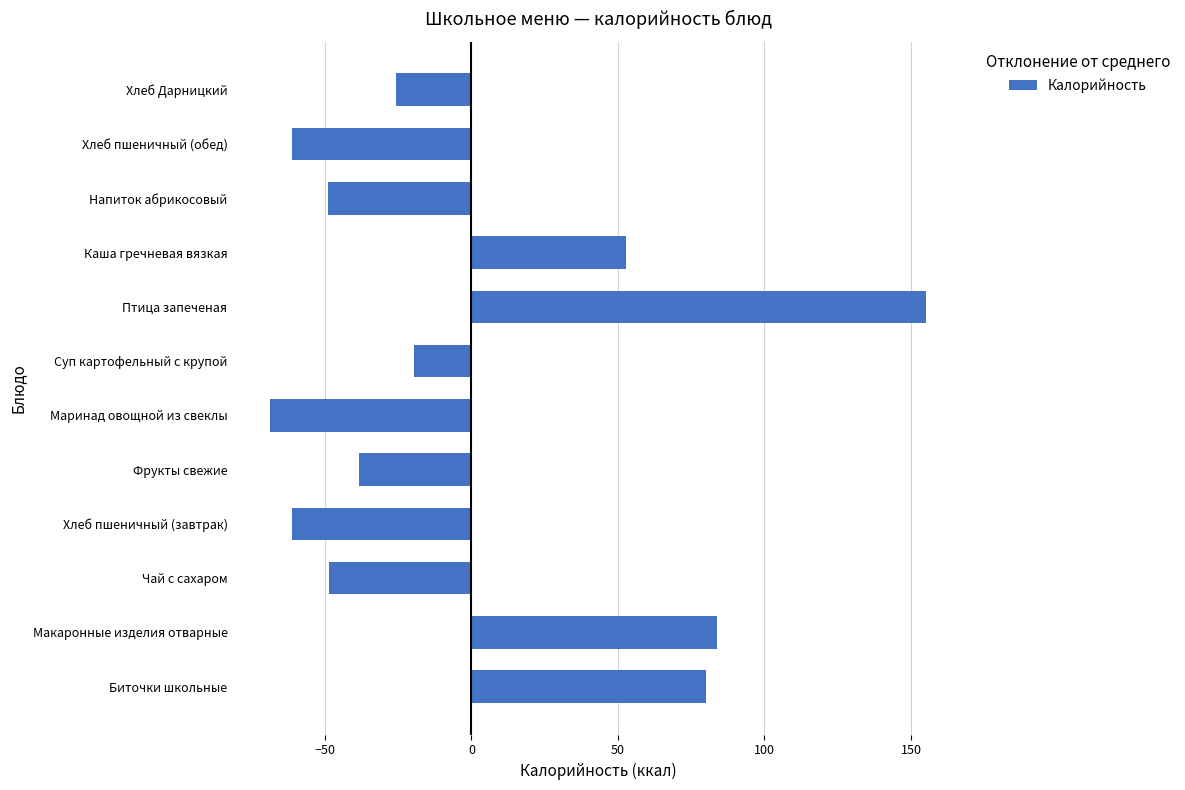

What is the difference between the maximum and minimum values?

223.9